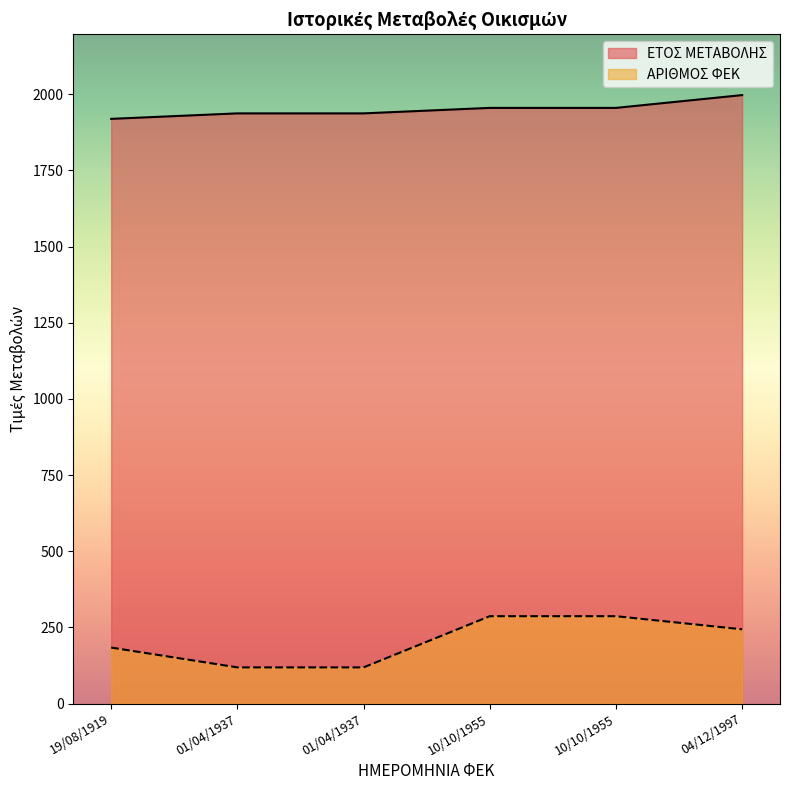

How many ΕΤΟΣ ΜΕΤΑΒΟΛΗΣ values are between 1937 and 1955?

4